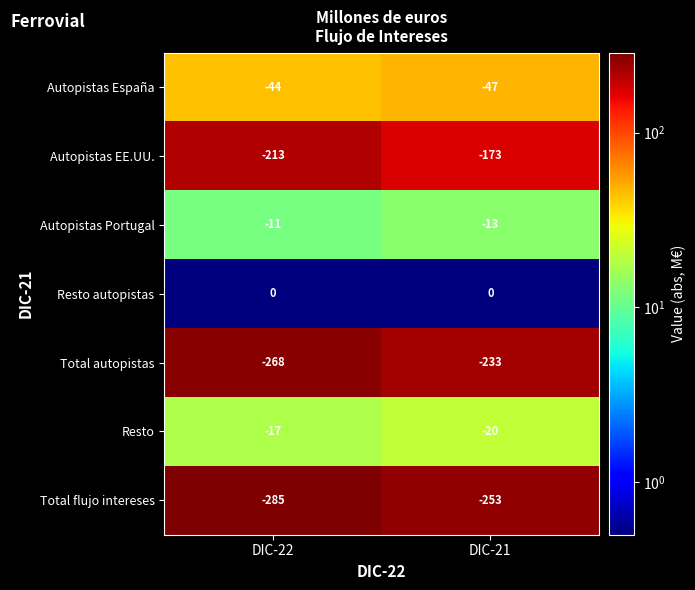

Reading left to right, what are all the values shown in this chart?

Autopistas España: -44	-47
Autopistas EE.UU.: -213	-173
Autopistas Portugal: -11	-13
Resto autopistas: 0	0
Total autopistas: -268	-233
Resto: -17	-20
Total flujo intereses: -285	-253